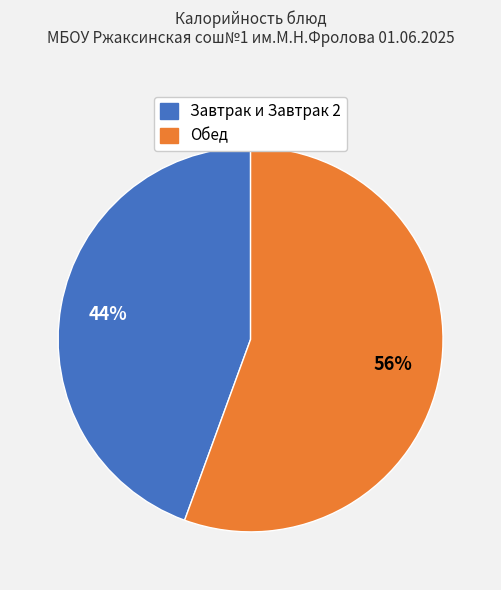

How many slices are in this pie chart?

2